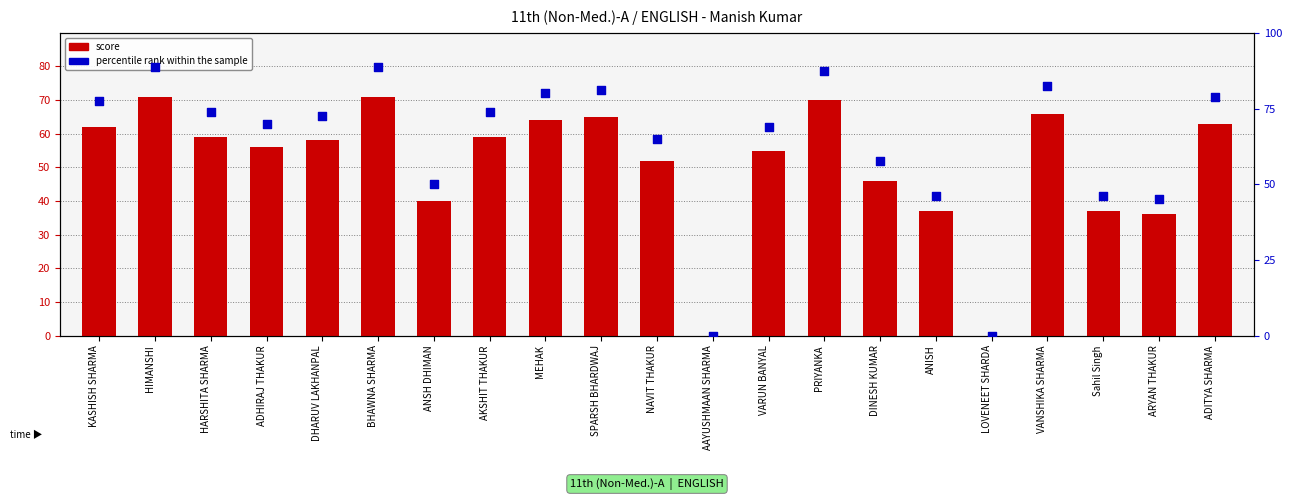

Which series reaches the maximum Y coordinate?

percentile rank within the sample